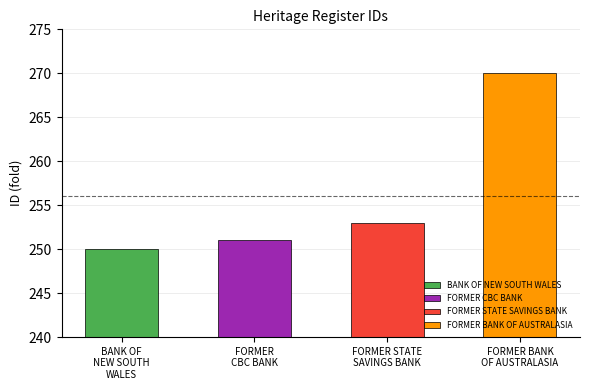

Count the number of values greater than 253.

1